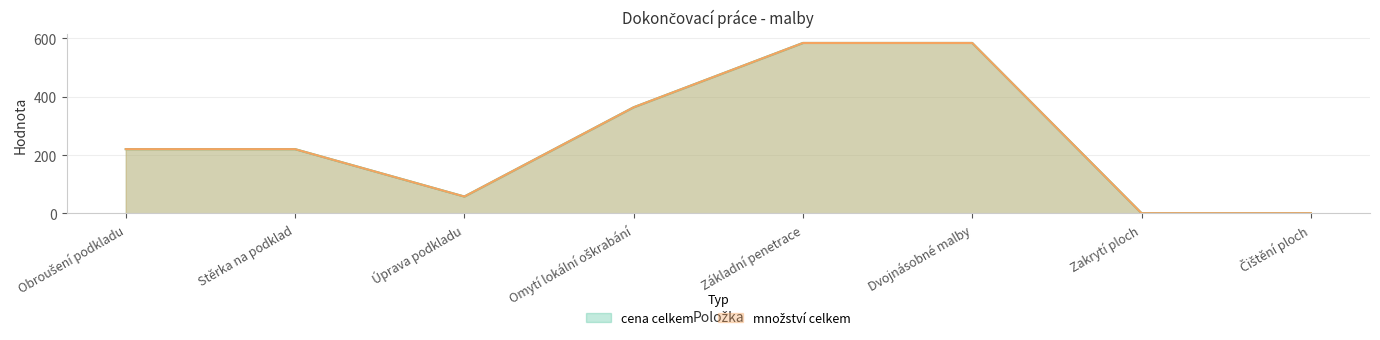

Is the value of cena celkem at Základní penetrace greater than the value of množství celkem at Čištění ploch?

Yes